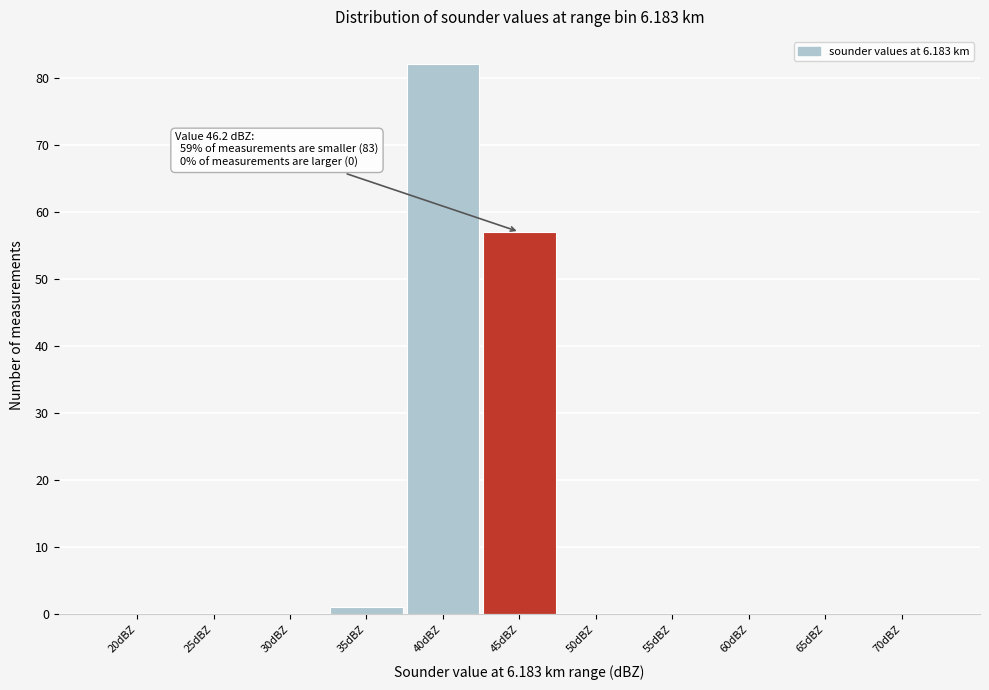

Reading left to right, transcribe all the data shown in this chart.

20dBZ=0	25dBZ=0	30dBZ=0	35dBZ=1	40dBZ=82	45dBZ=57	50dBZ=0	55dBZ=0	60dBZ=0	65dBZ=0	70dBZ=0